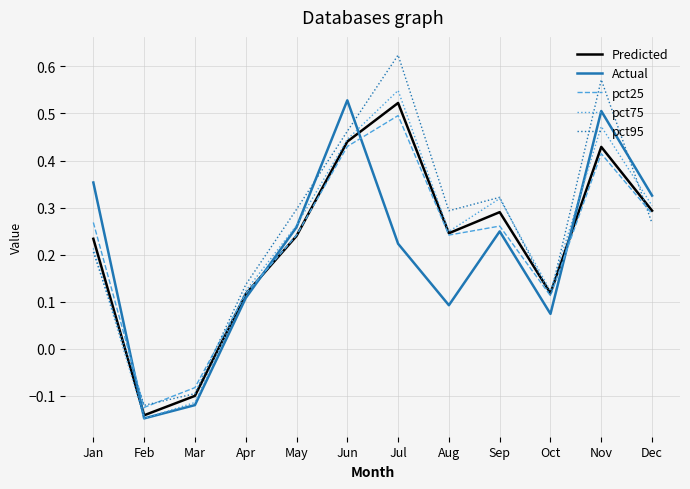

How many interior local valleys does the Predicted series have?

3